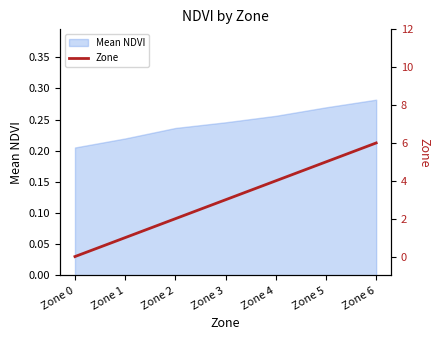

How many lines are shown in the chart?

1